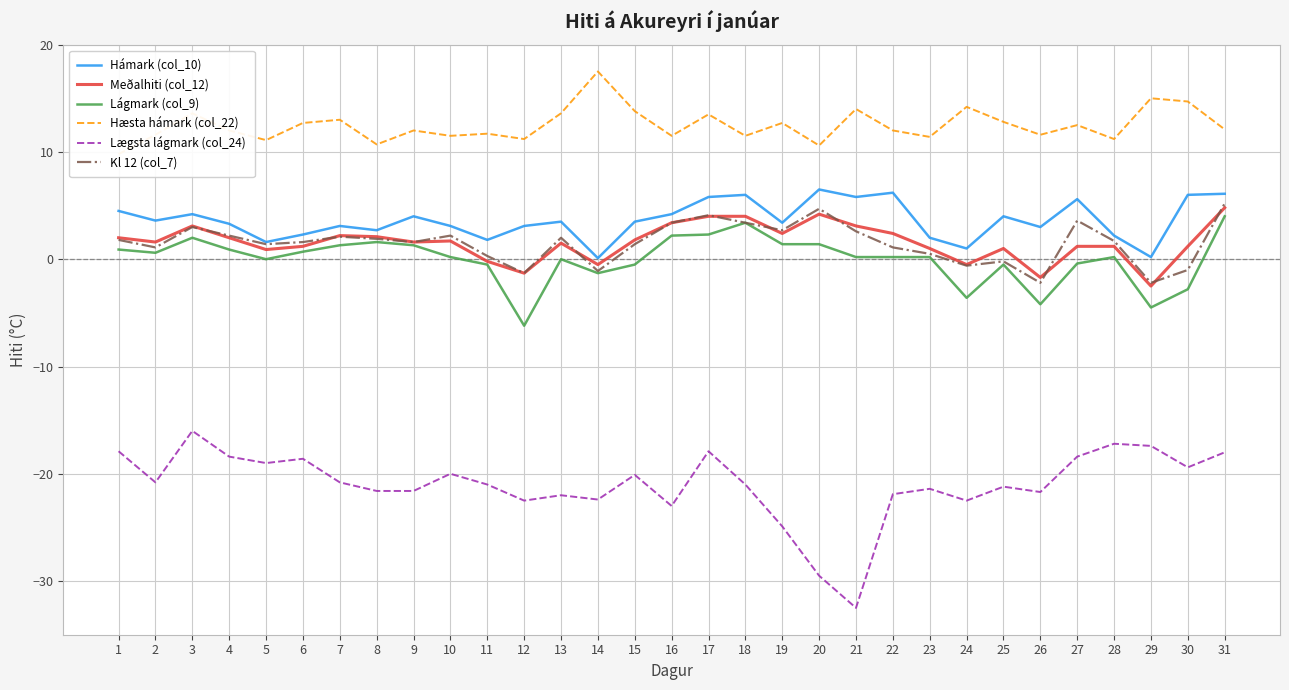

True or false: Lægsta lágmark (col_24) and Kl 12 (col_7) cross at least once.

False